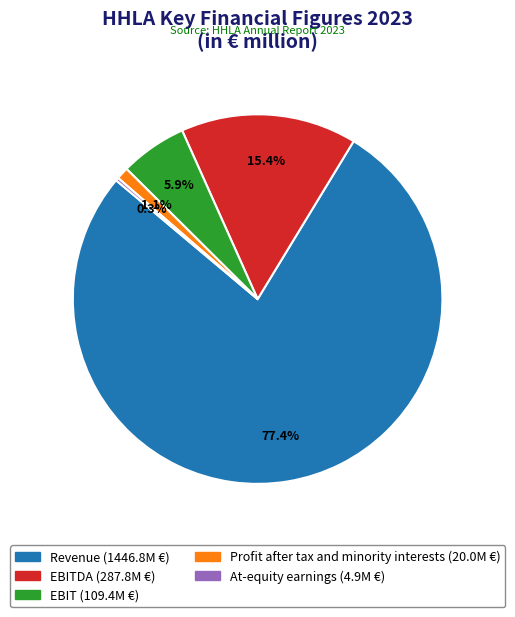

Is there a majority slice in this chart?

Yes